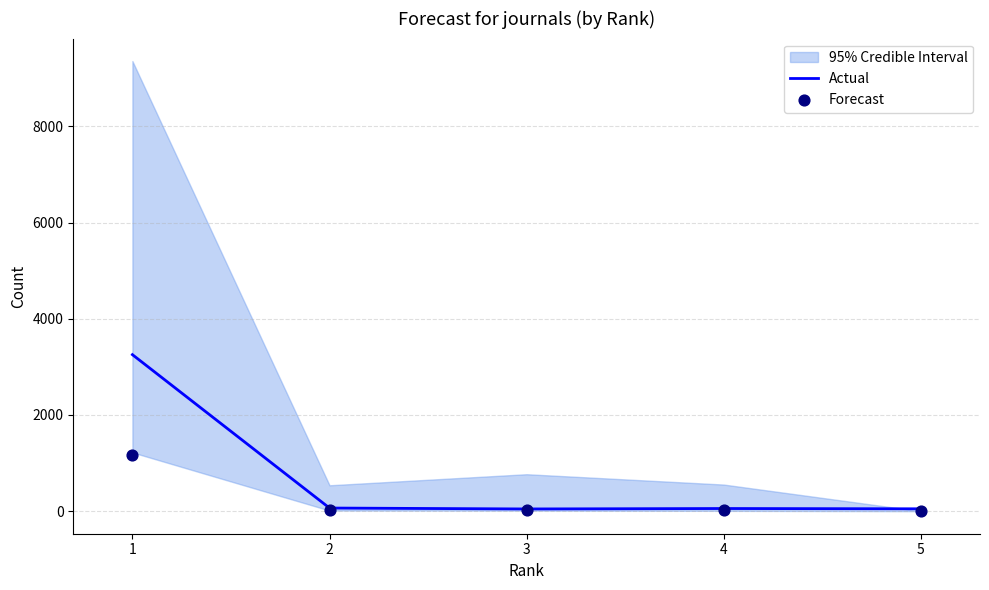

What is the total value across all series at 1?

4420